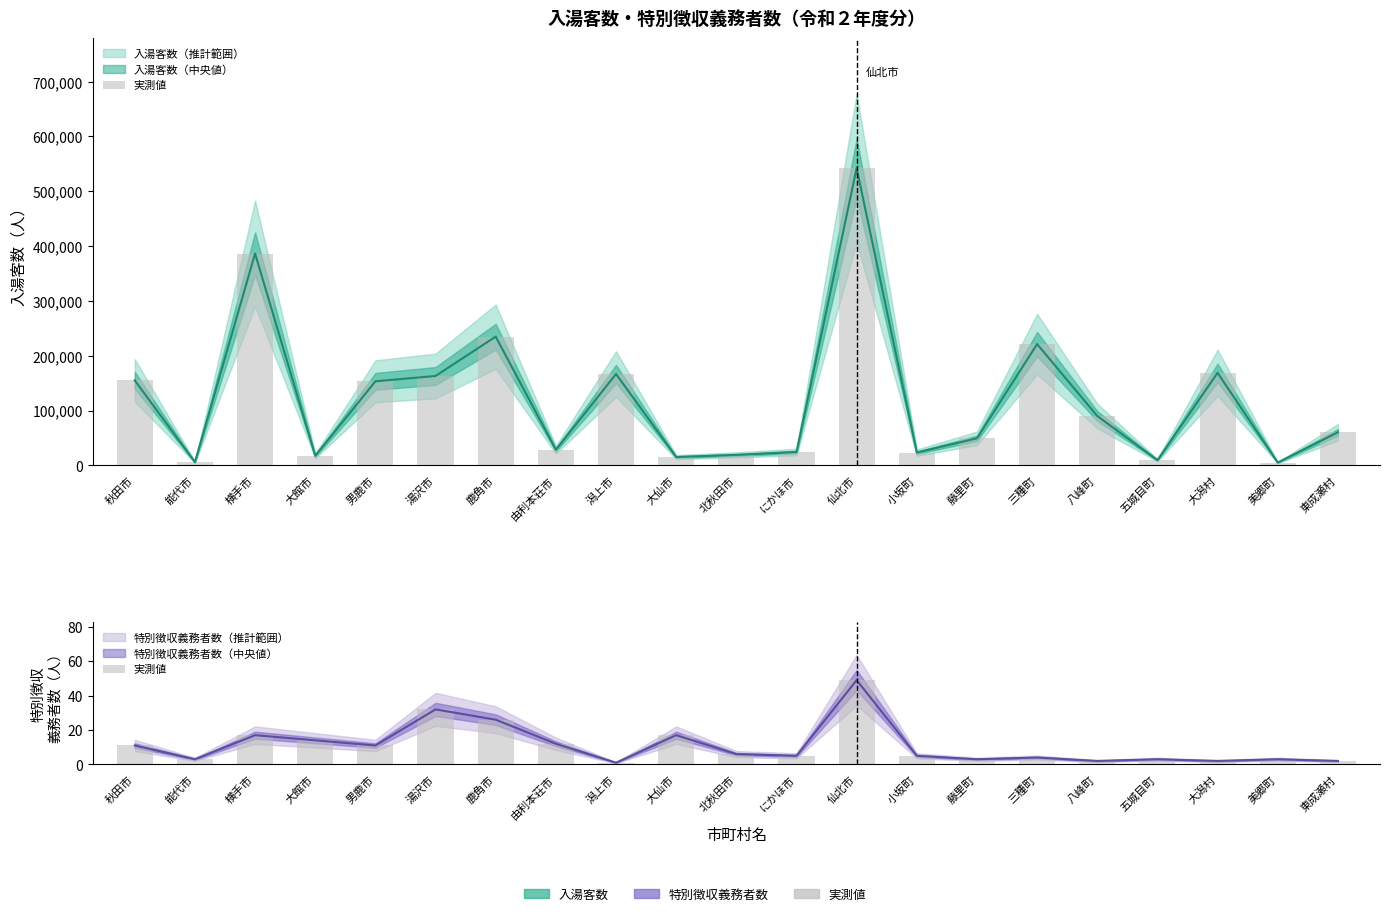

Where is the data nearest to the value 25?

鹿角市